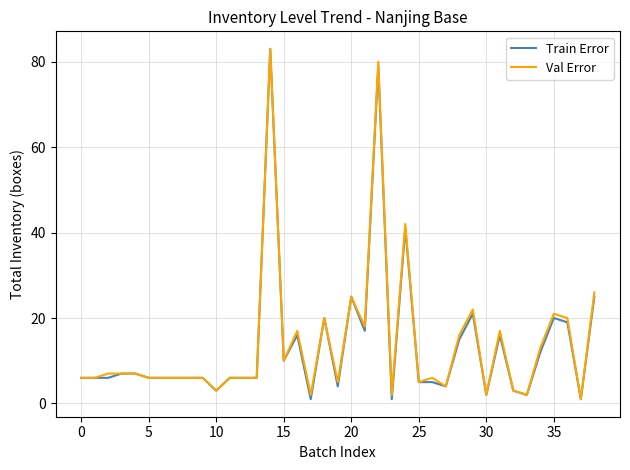

What are all the series names shown in the legend?

Train Error, Val Error